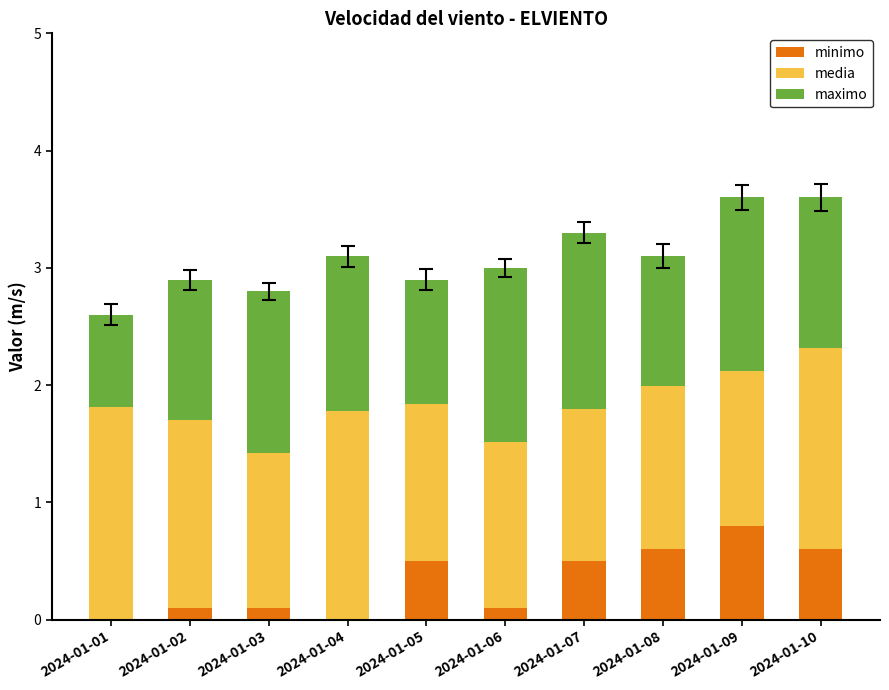

True or false: minimo has a value of 0.5 at 2024-01-07.

True